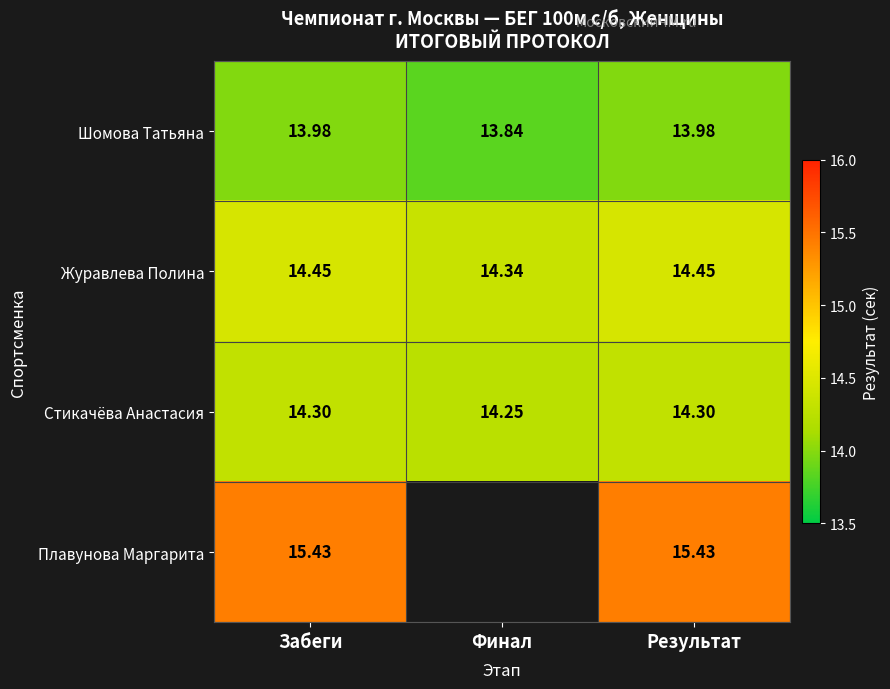

Where is Шомова Татьяна nearest to the value 13?

Финал